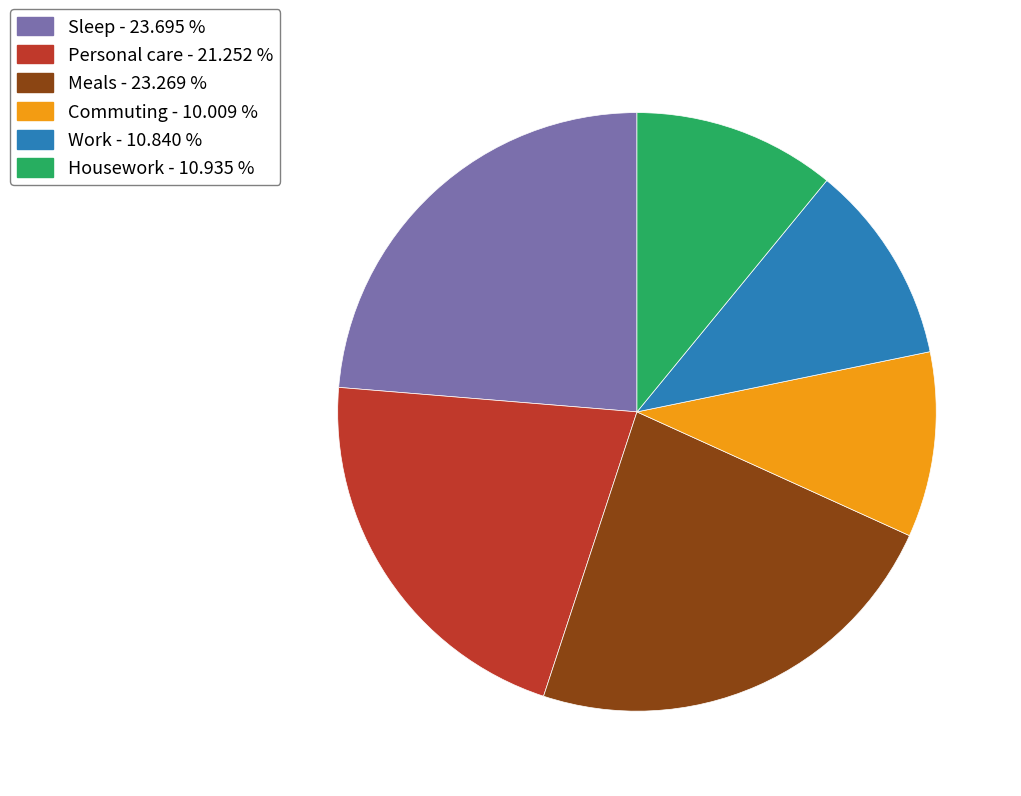

Is it true that Commuting is 10% of the pie?

True